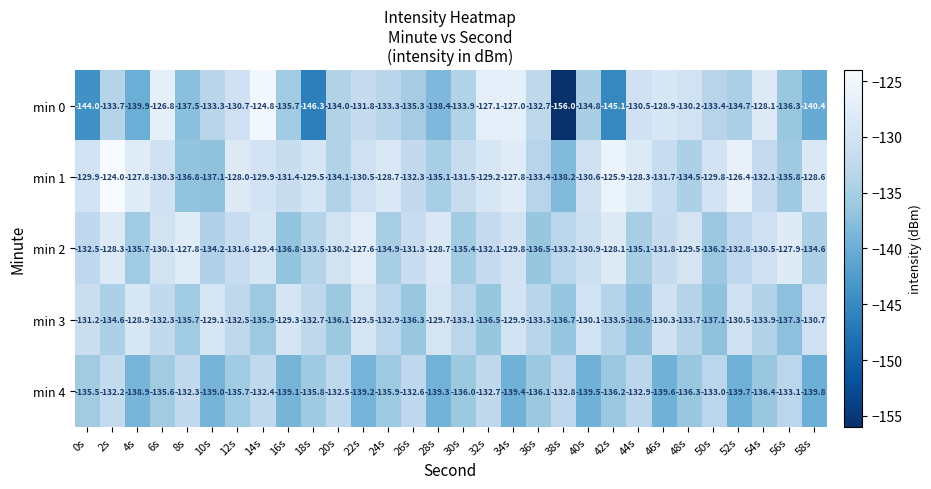

Is it true that min 0 equals -67.2 at 24s?

False